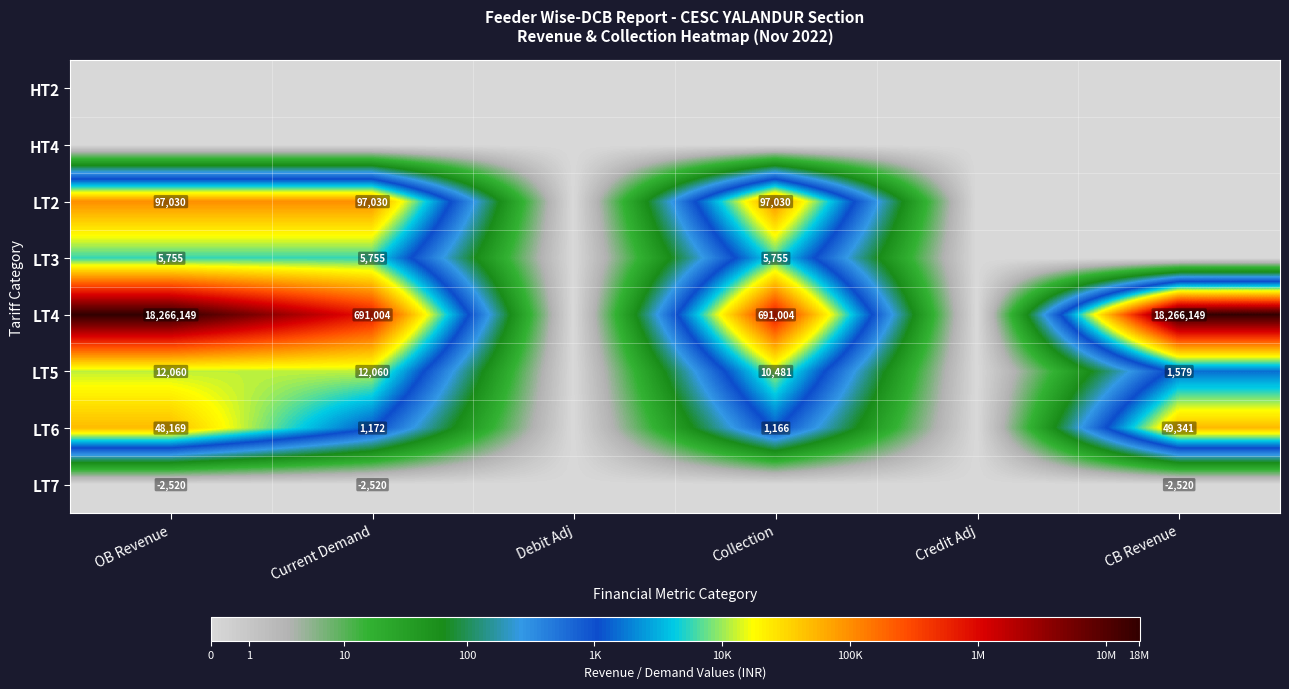

What is the difference between the LT6 values at Collection and CB Revenue?

48175